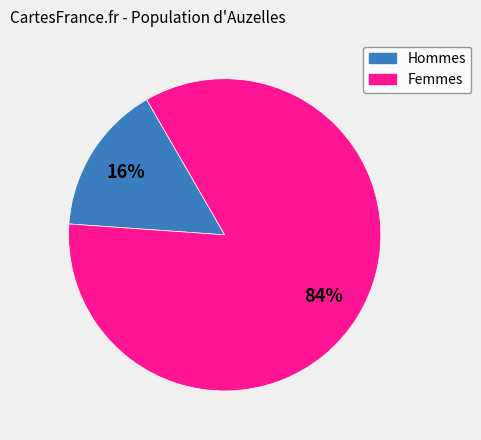

Count the number of slices in the pie.

2